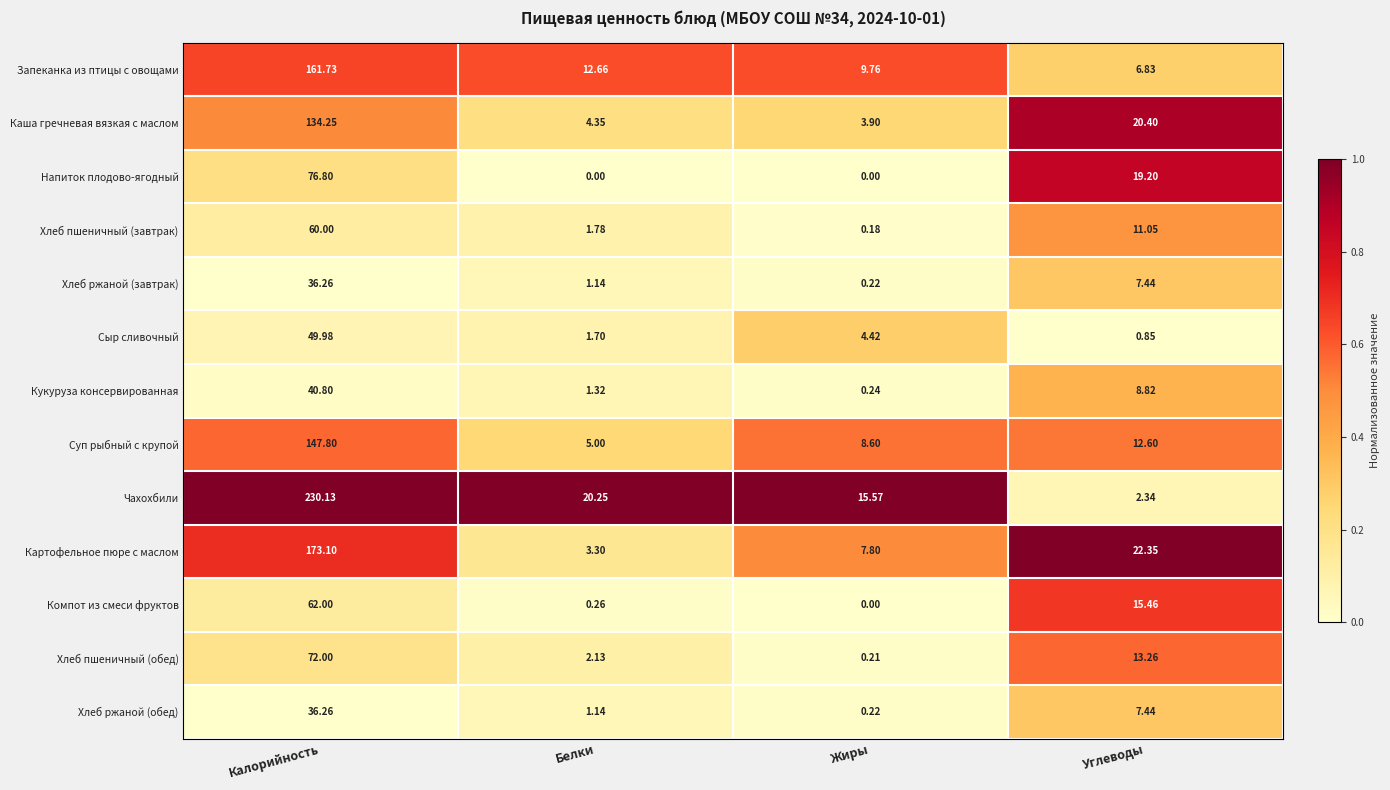

Where is Кукуруза консервированная nearest to the value 20?

Углеводы